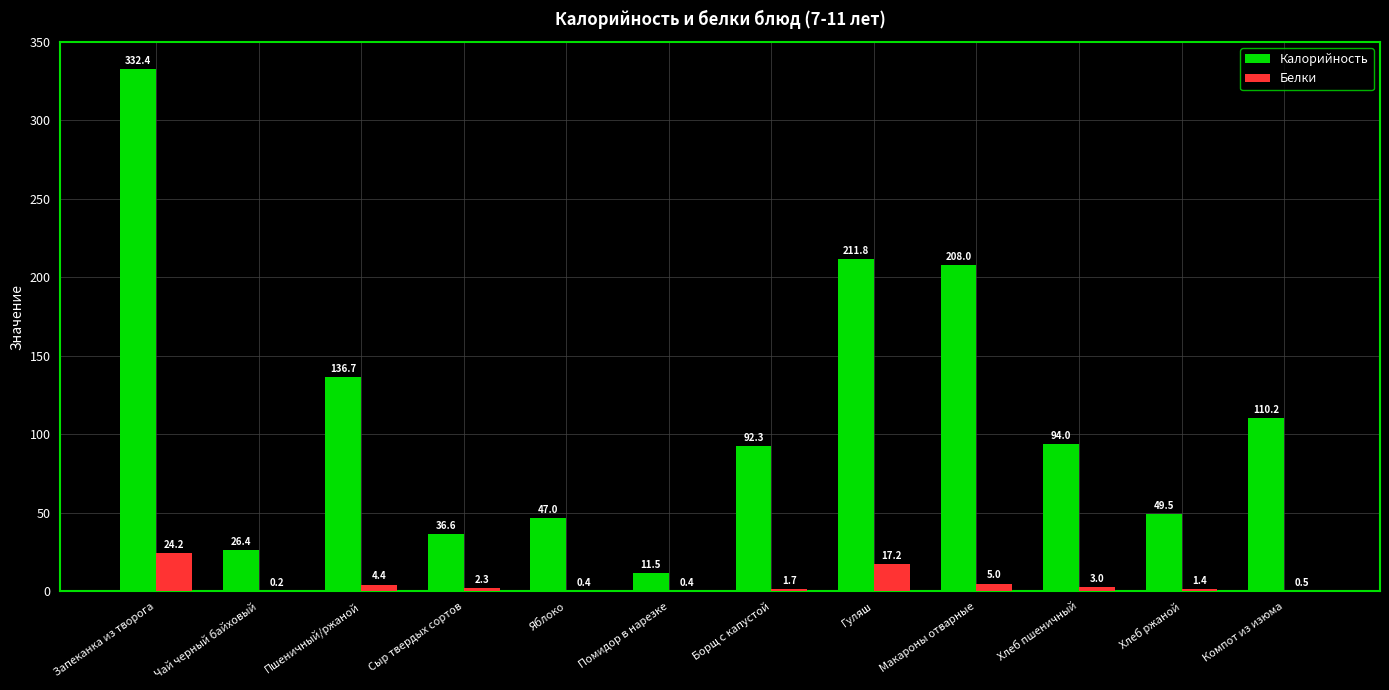

True or false: Калорийность has a value of 110.2 at Компот из изюма.

True